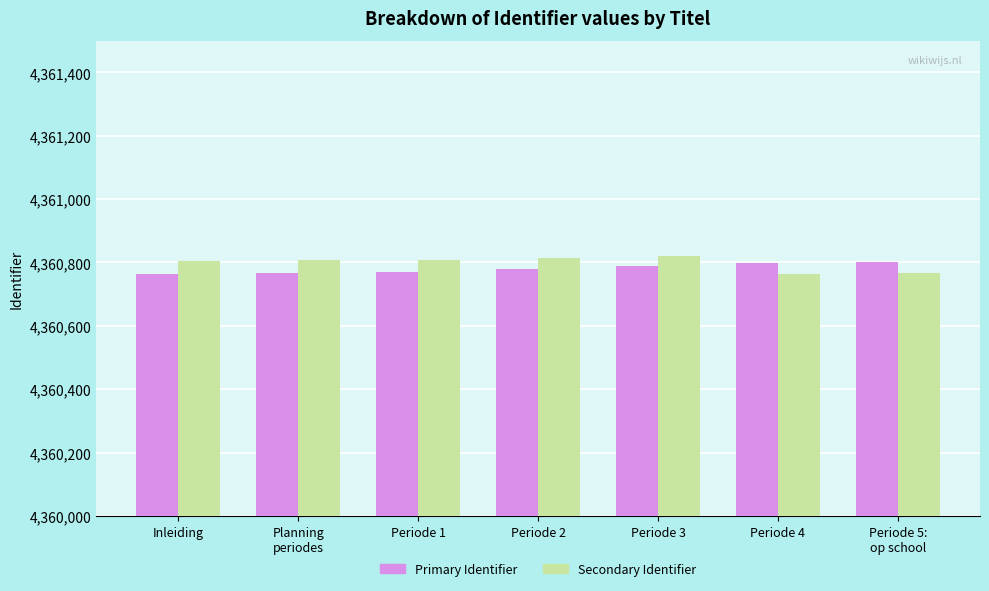

Does the chart contain stacked bars?

No